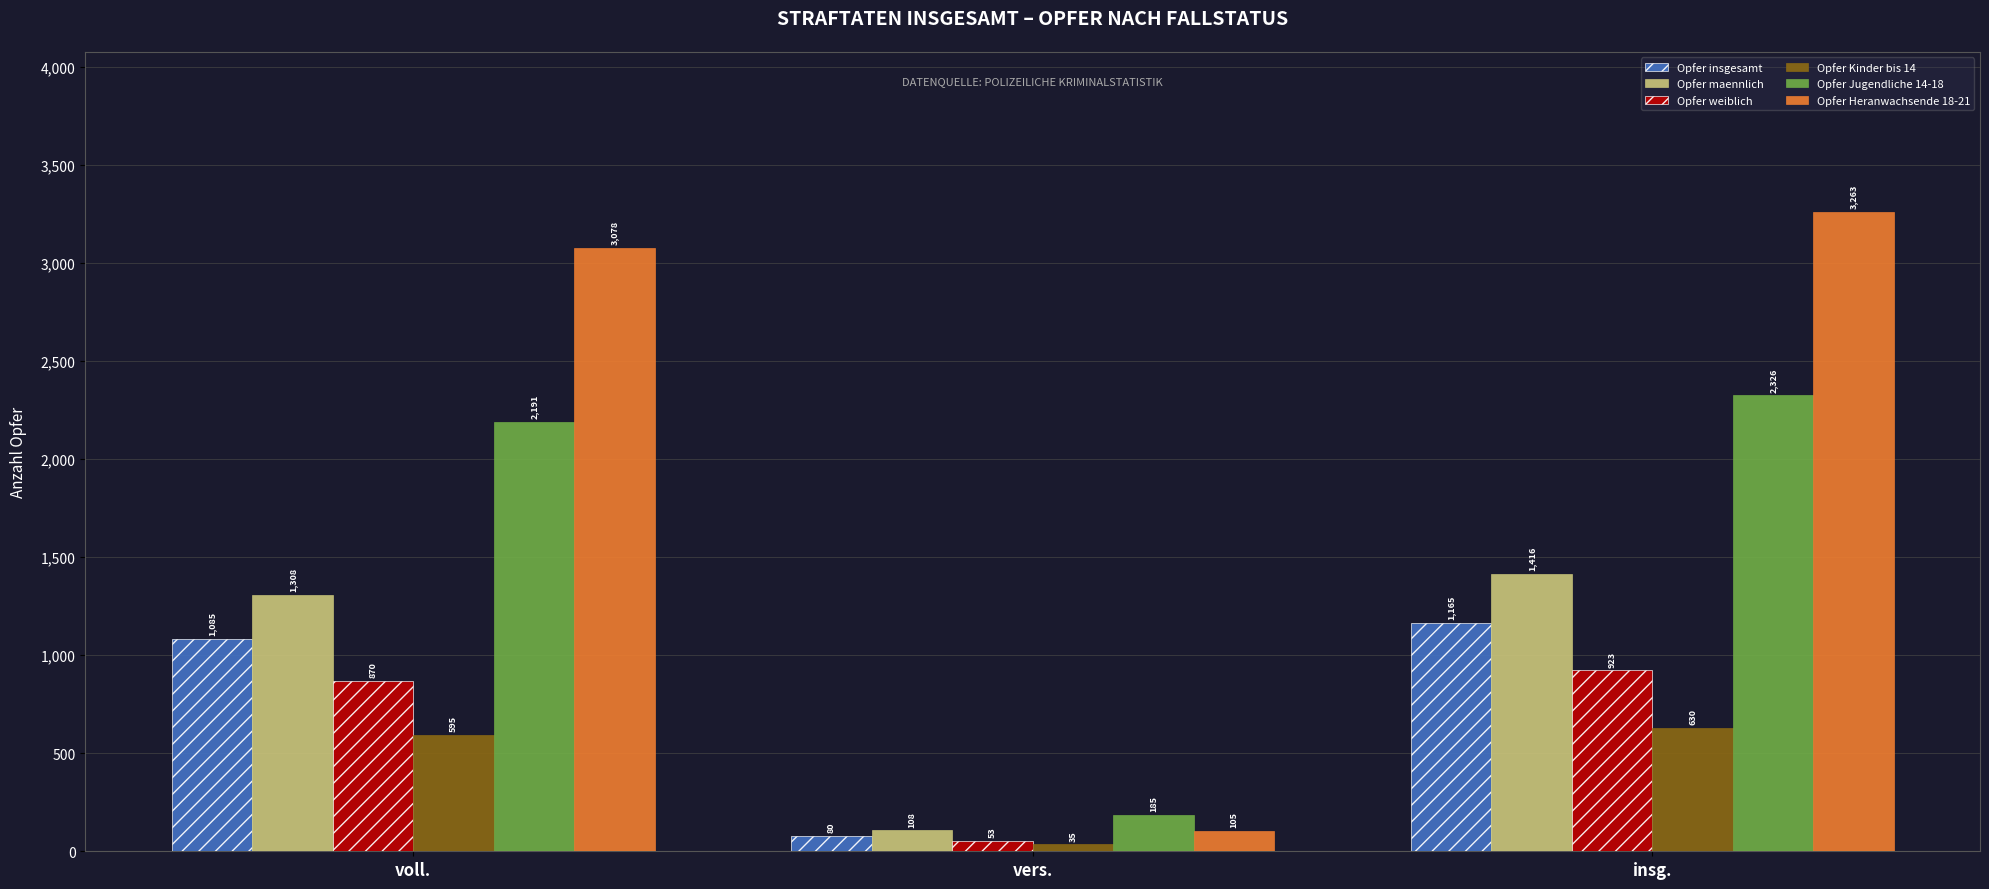

Which series has the largest range (max minus min)?

Opfer Heranwachsende 18-21